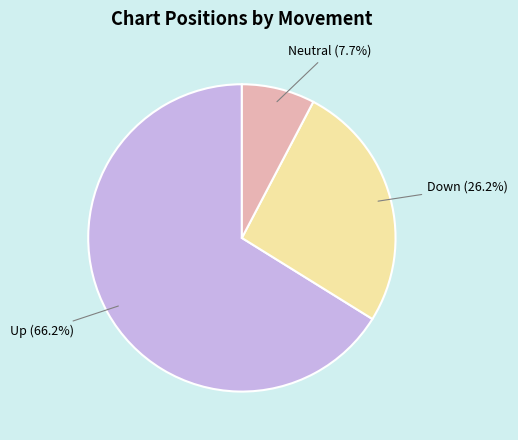

Does any single category account for the majority?

Yes